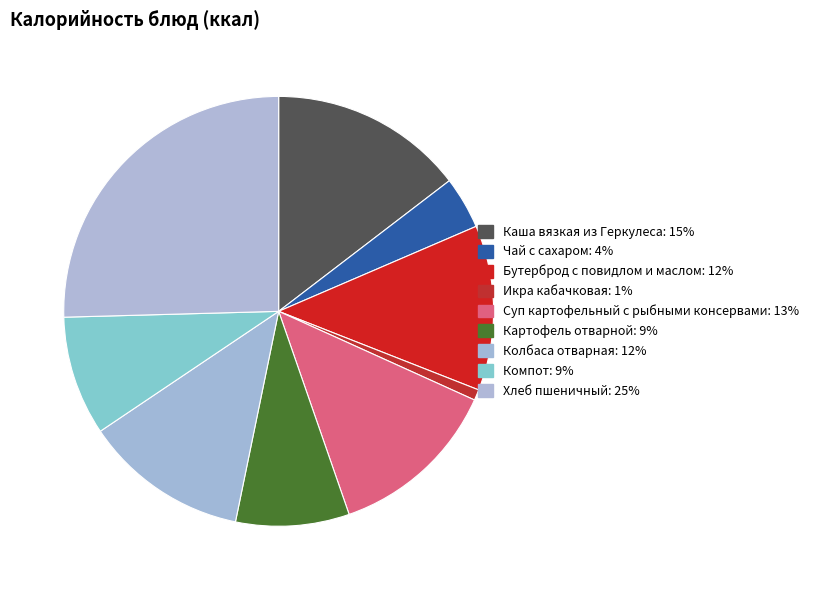

How many segments does this pie chart have?

9